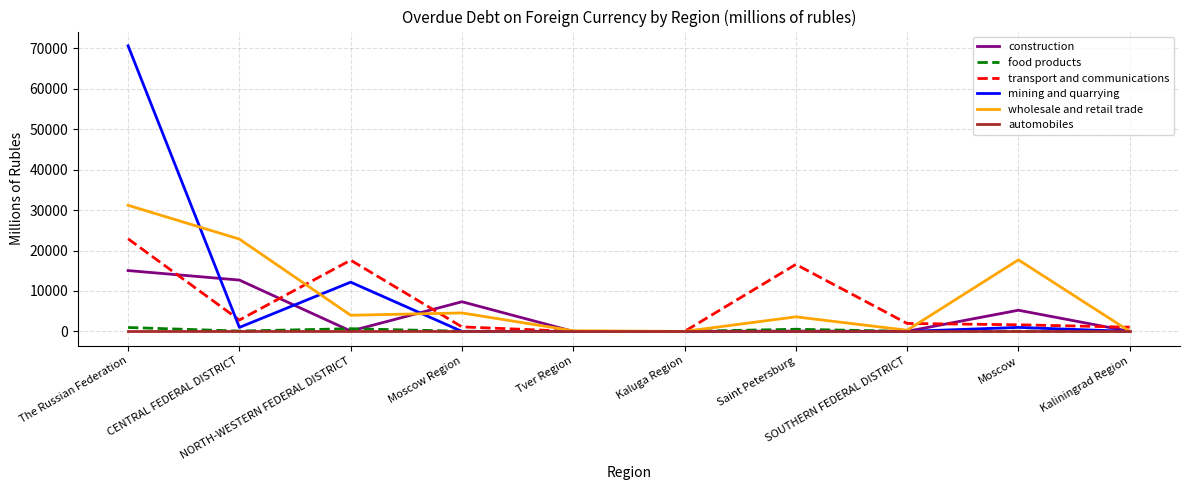

Rank the series by their maximum value, from lowest to highest.

automobiles, food products, construction, transport and communications, wholesale and retail trade, mining and quarrying